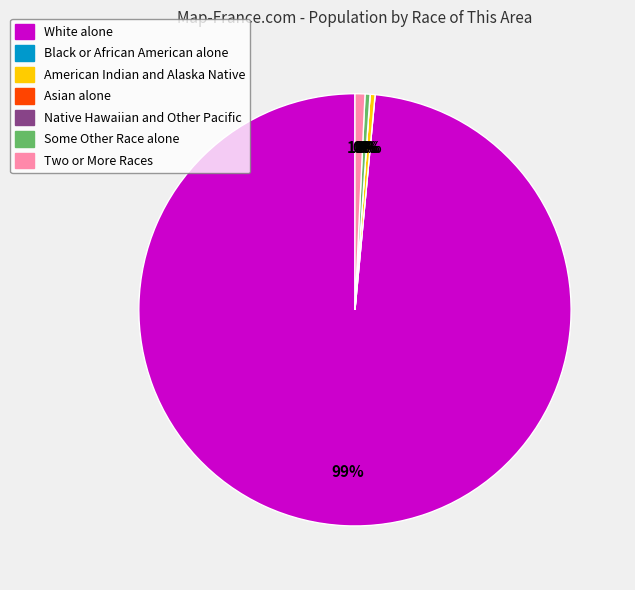

Is it true that American Indian and Alaska Native is 0% of the pie?

True